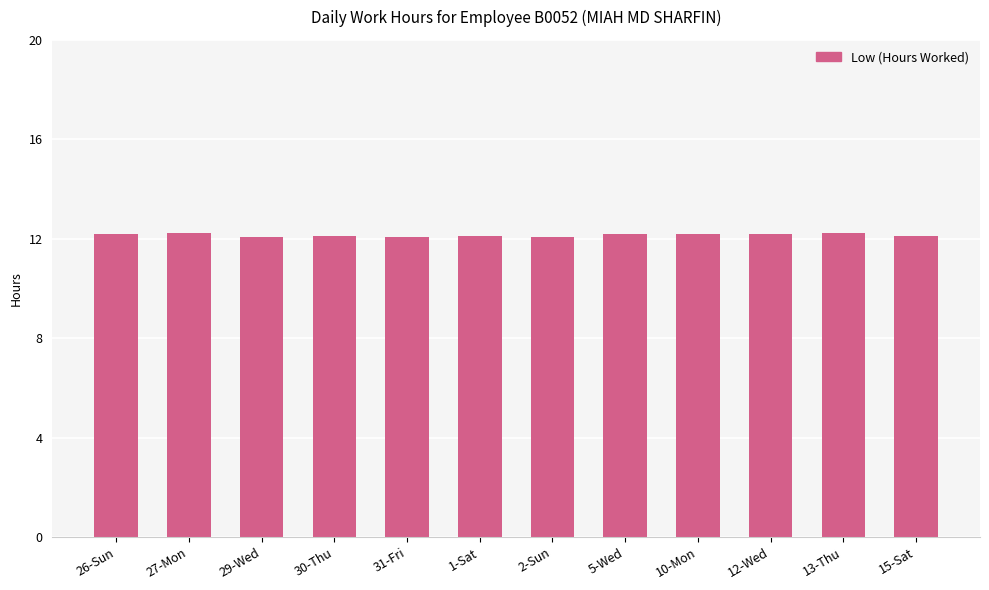

What is the smallest value displayed?

12.1